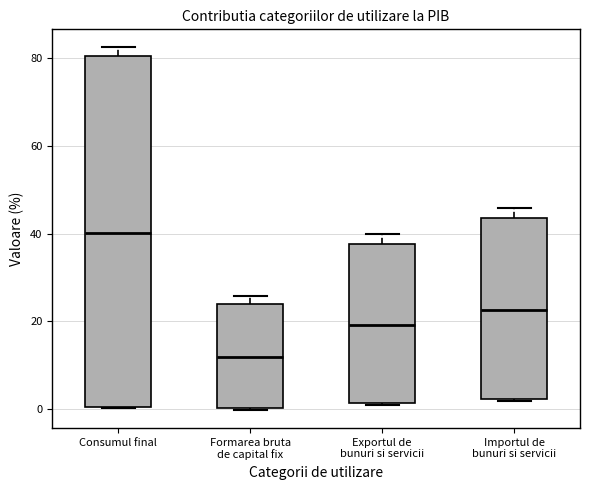

Which box's median line is the lowest?

Formarea bruta de capital fix